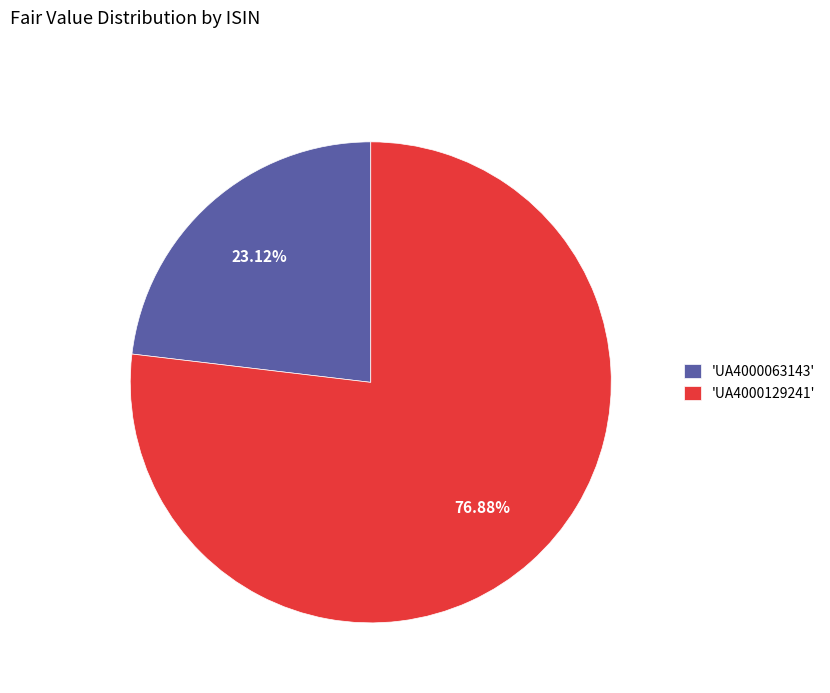

To the nearest percent, what is the difference between the largest and smallest slice percentages?

54%